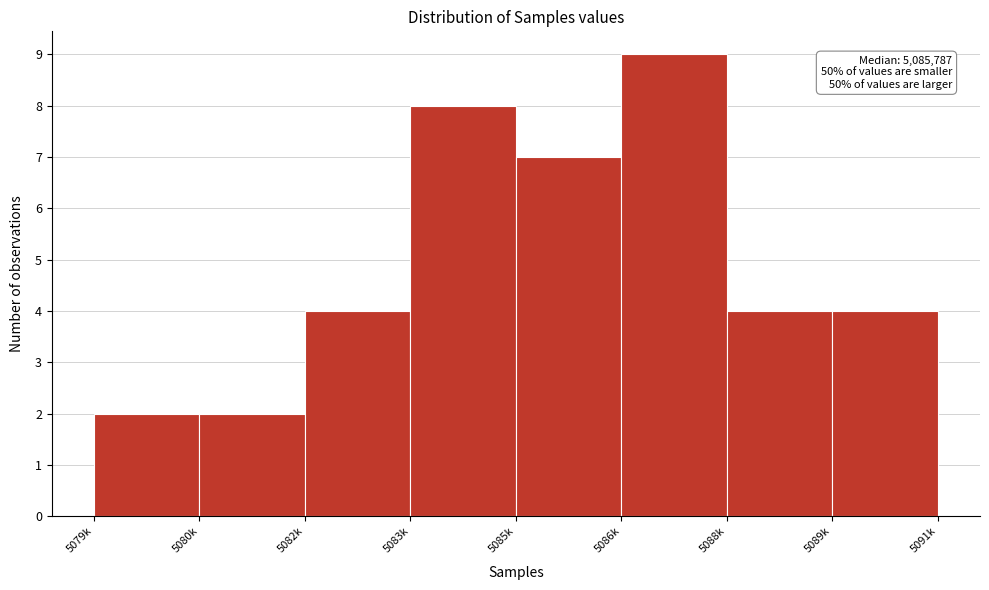

Reading left to right, list all the values displayed in this chart.

2	2	4	8	7	9	4	4